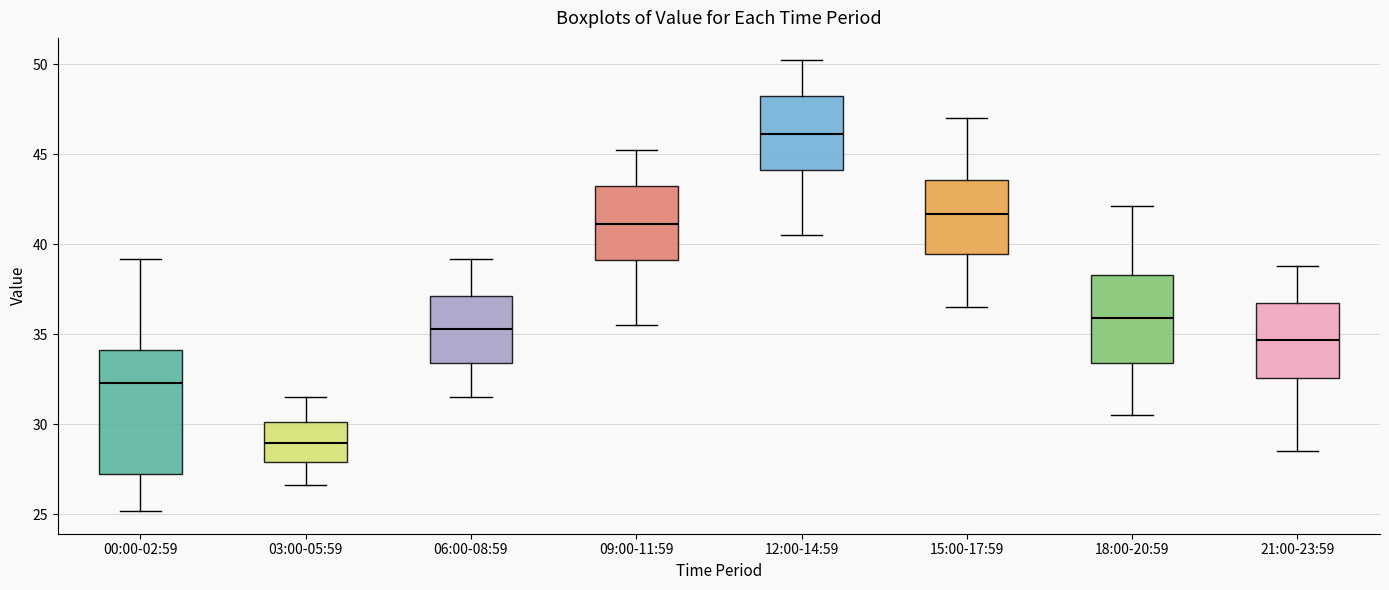

Where does the lower whisker of the box for 21:00-23:59 end on the y-axis? The values are not printed on the chart, so give them approximately, as read against the axis.

28.5